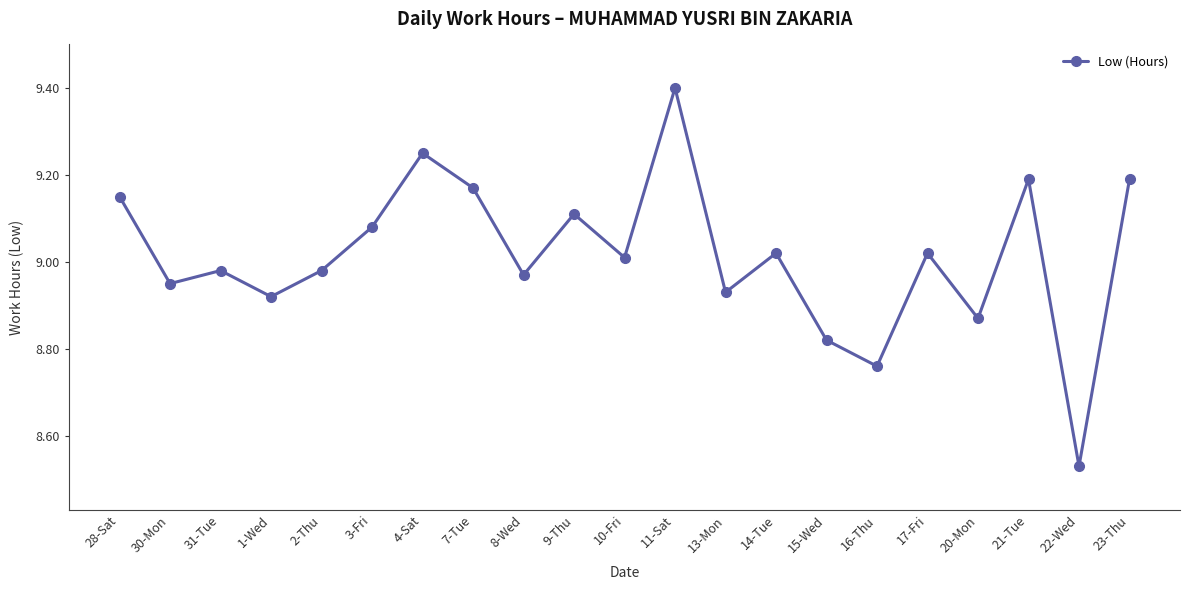

What is the sum of the values at 15-Wed and 2-Thu?

17.8